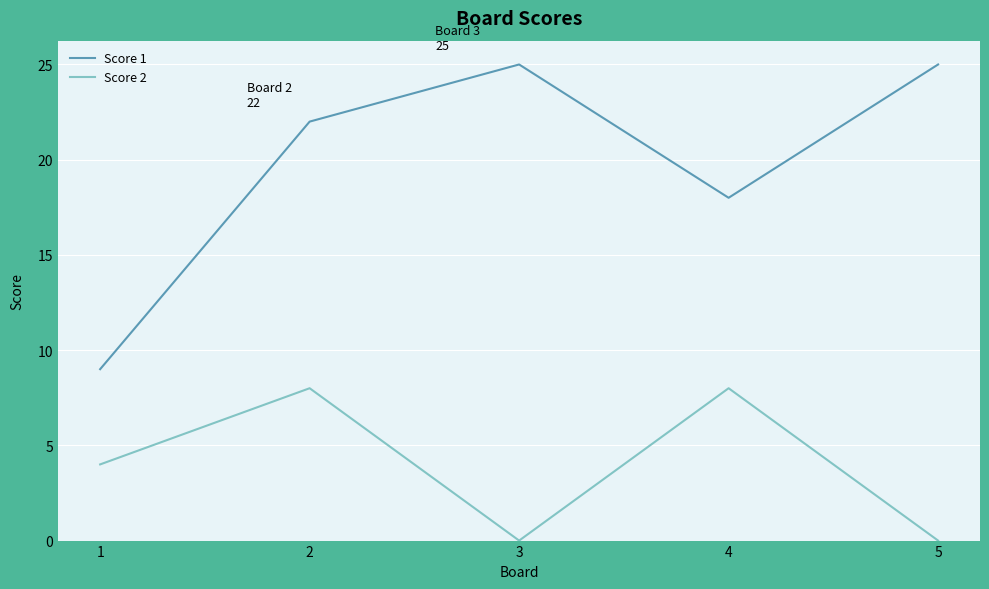

Reading right to left, extract all data points from this chart.

Score 1: 5=25	4=18	3=25	2=22	1=9
Score 2: 5=0	4=8	3=0	2=8	1=4